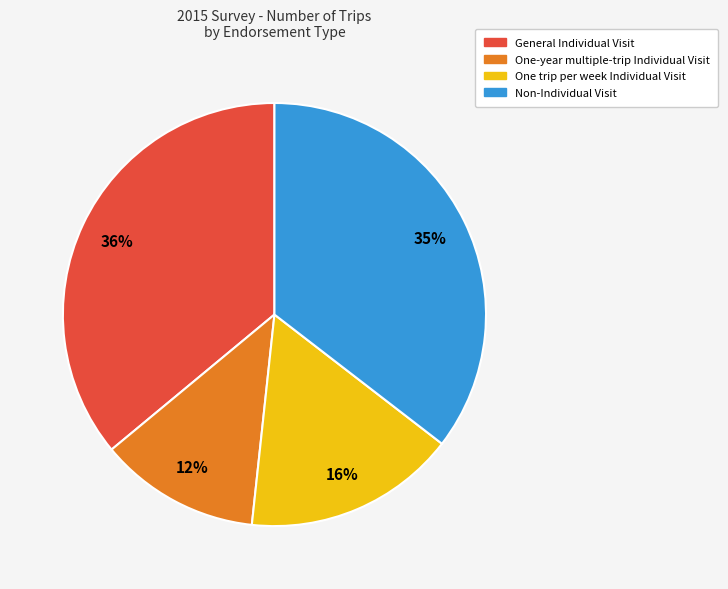

Is it true that General Individual Visit is 49% of the pie?

False